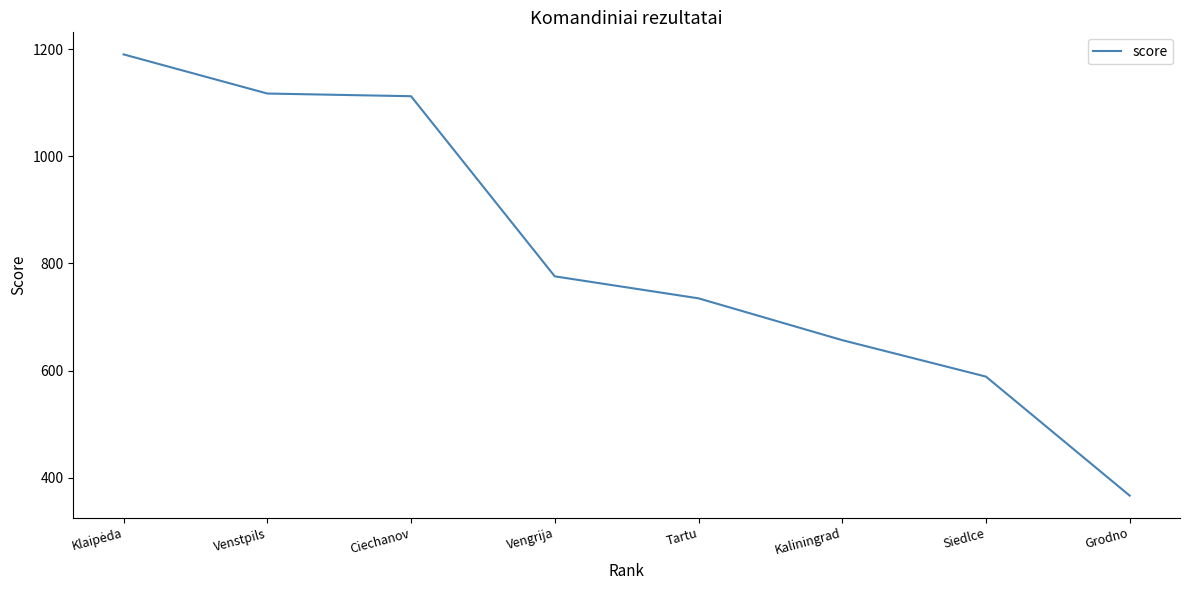

Read the value at Siedlce, to the nearest 10.

590